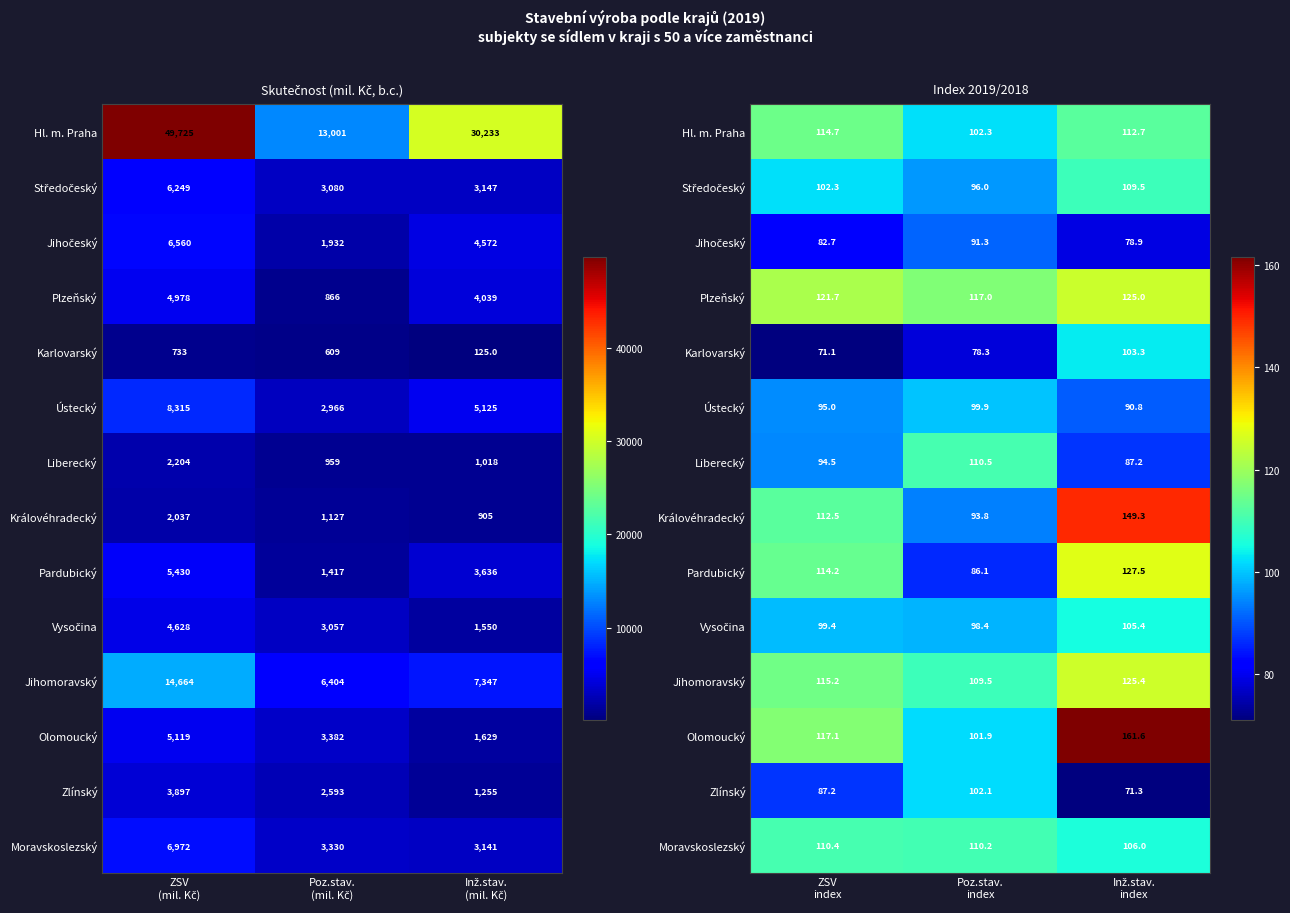

What is the smallest value displayed?

71.1